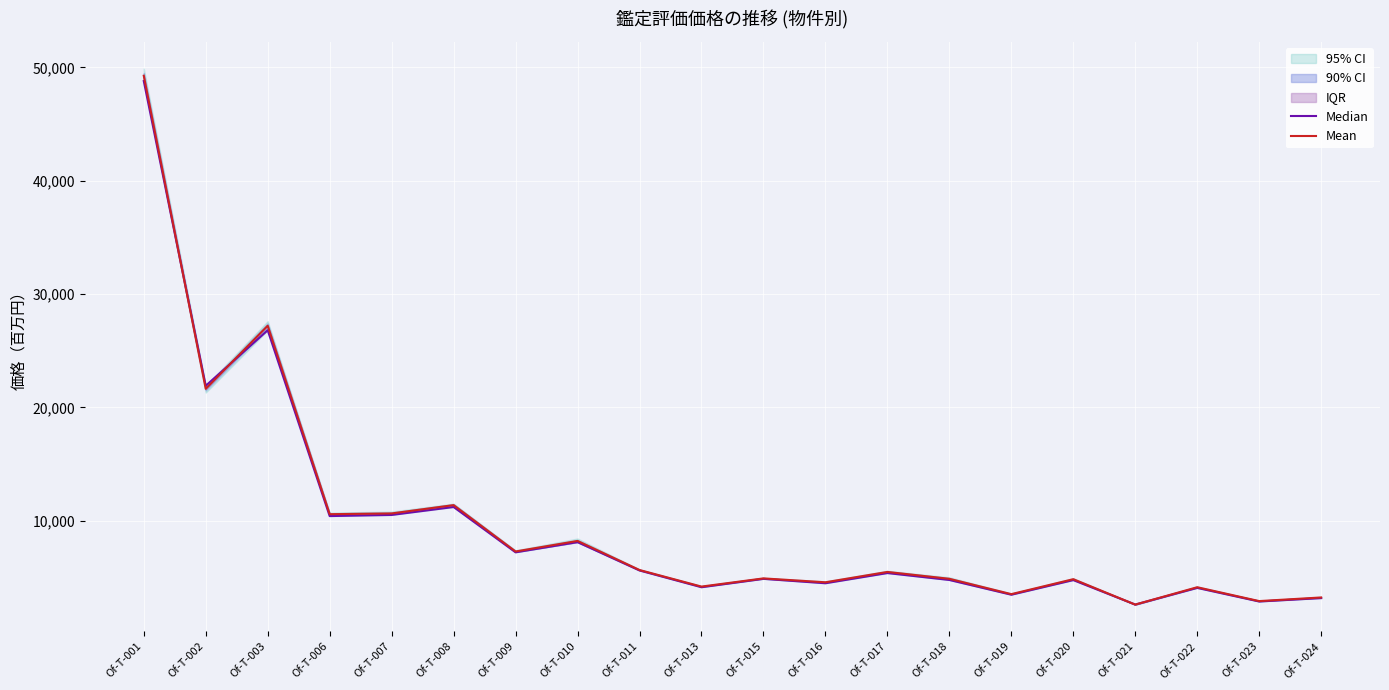

At which category is the sum across all series the highest?

Of-T-001